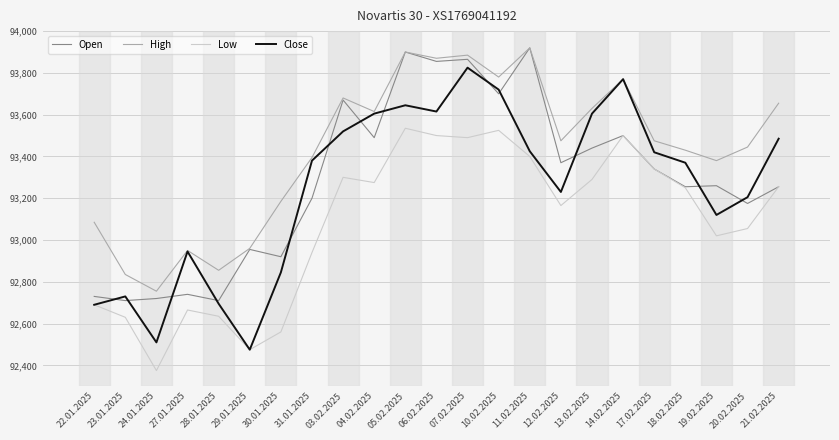

What value does the Close series have at 31.01.2025?

93380